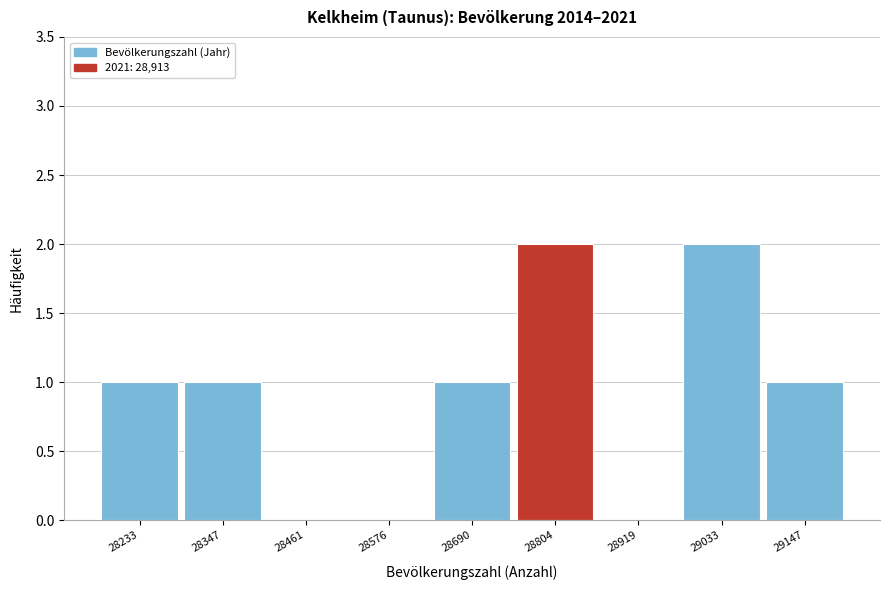

Reading left to right, extract all data points from this chart.

28233=1	28347=1	28461=0	28576=0	28690=1	28804=2	28919=0	29033=2	29147=1